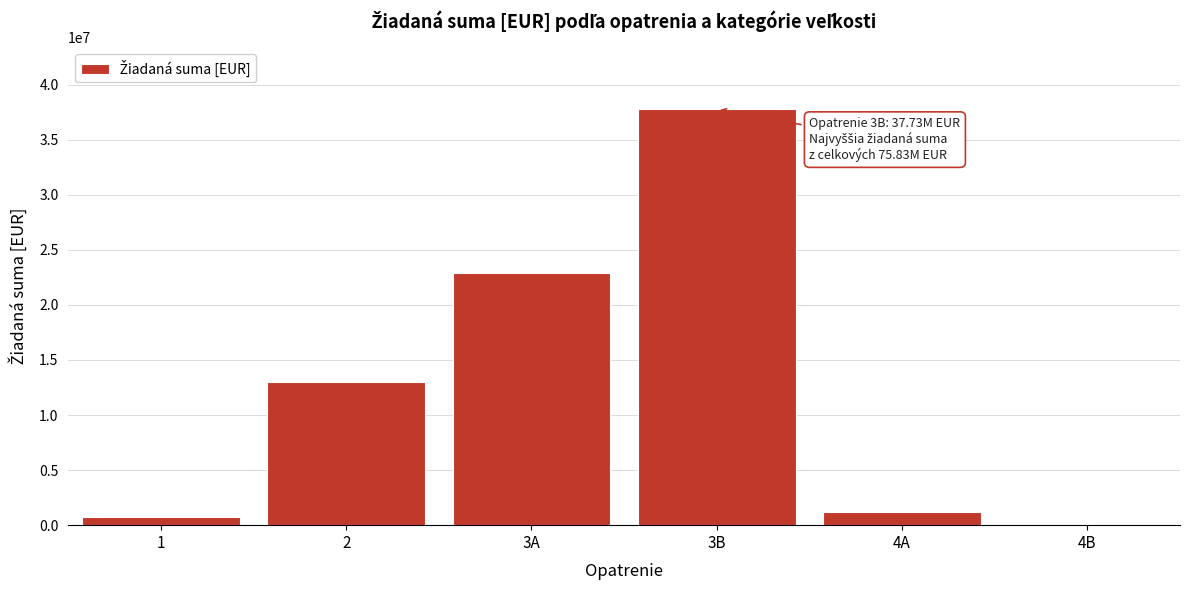

What is the value of the 5th bar from the left?

1229790.0